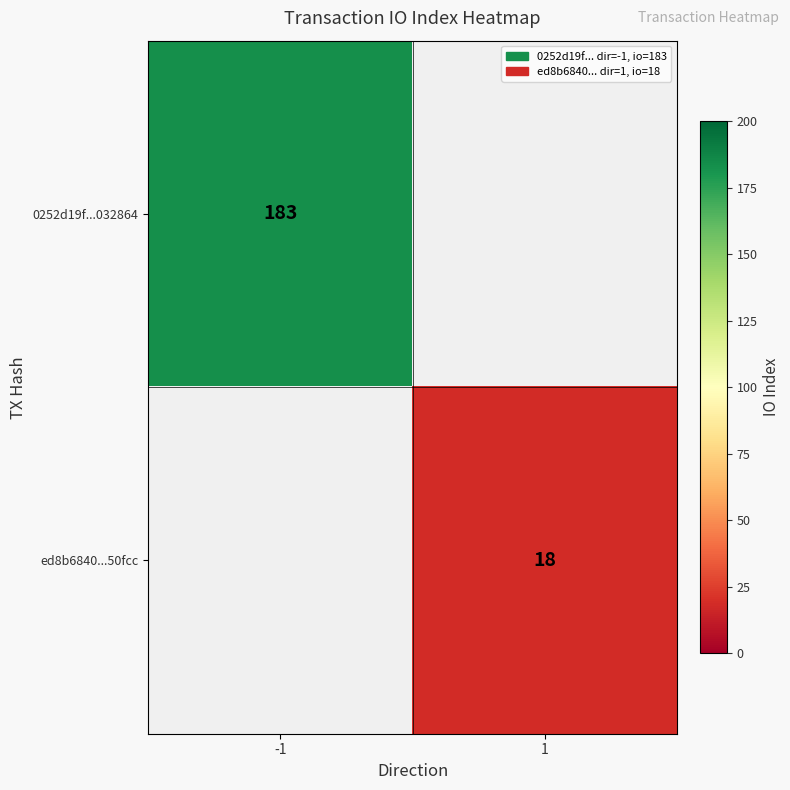

Is it true that 0252d19f...032864 equals 320 at -1?

False